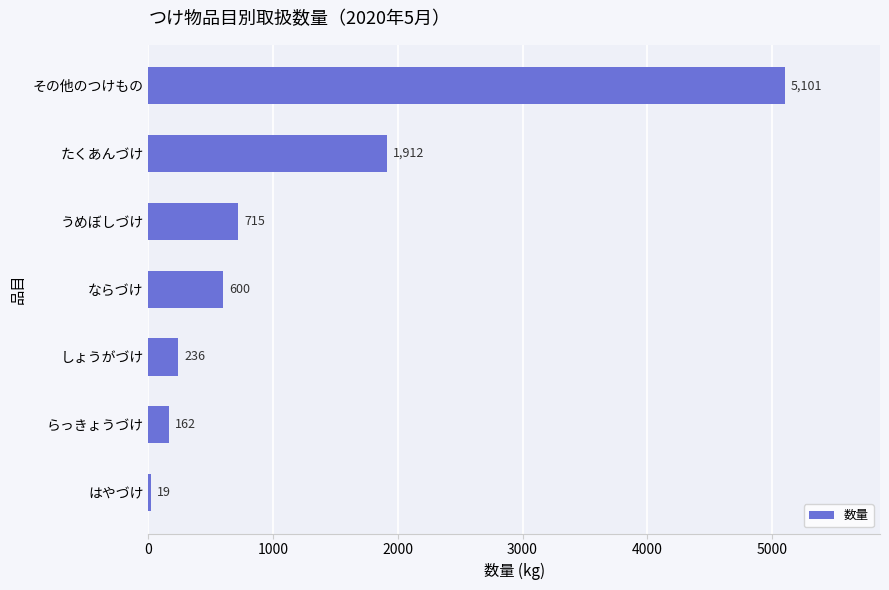

What is the difference between the maximum and minimum values?

5082